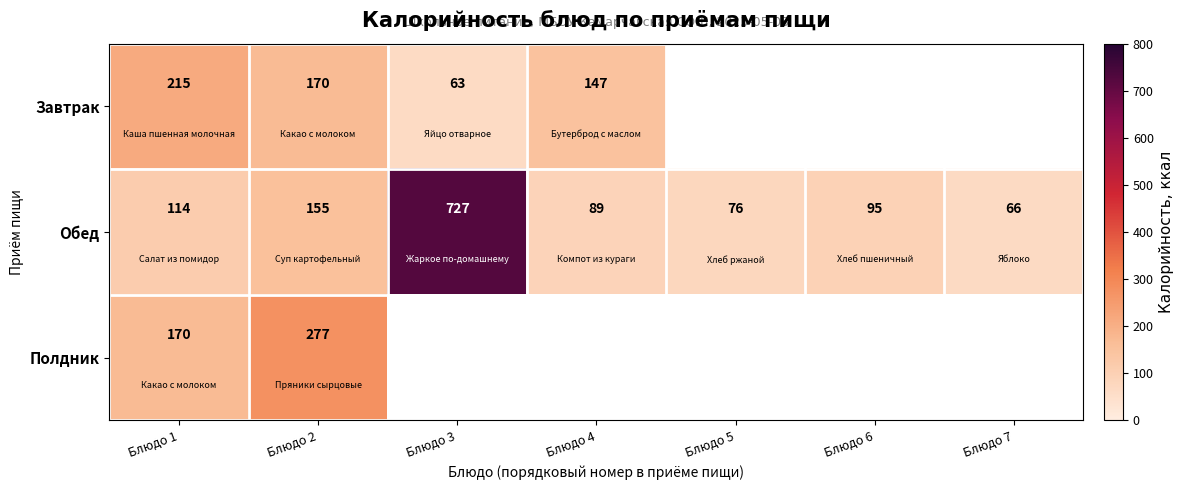

Is it true that Обед equals 101.0 at Блюдо 7?

False